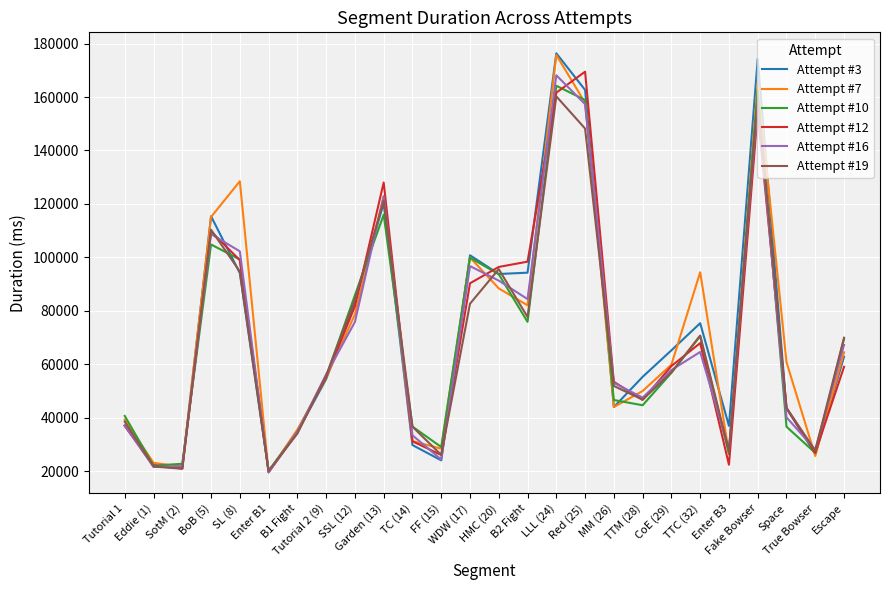

Read the Attempt #10 value at TC (14), to the nearest 50.

36700